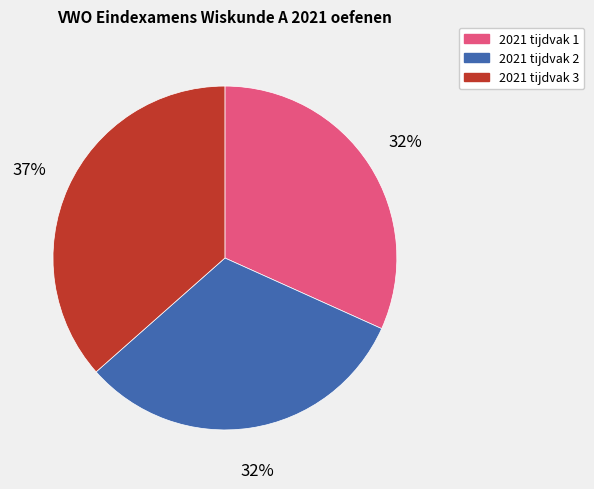

Count the number of slices in the pie.

3